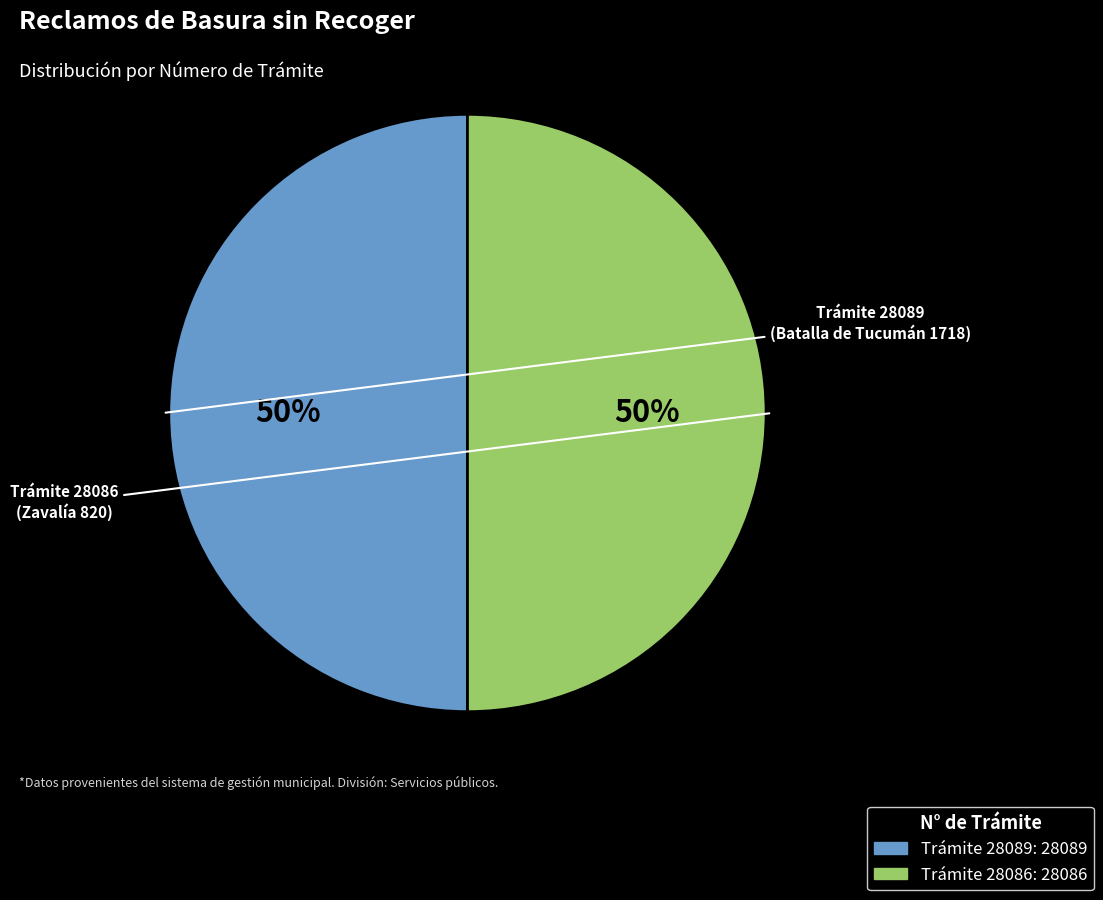

Which slice is the largest?

Basura sin recoger (Batalla de Tucumán)